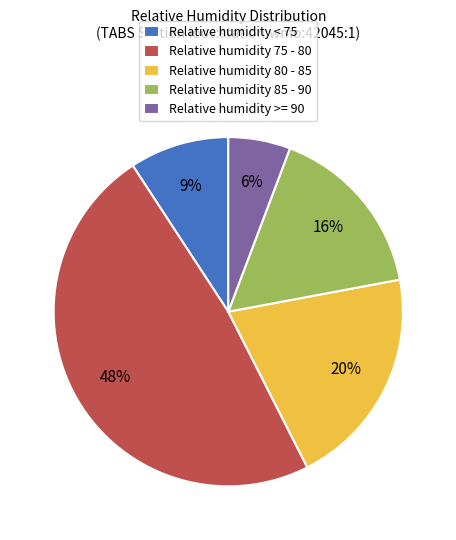

What is the ratio of the value at Relative humidity 85 - 90 to the value at Relative humidity 80 - 85?

0.8